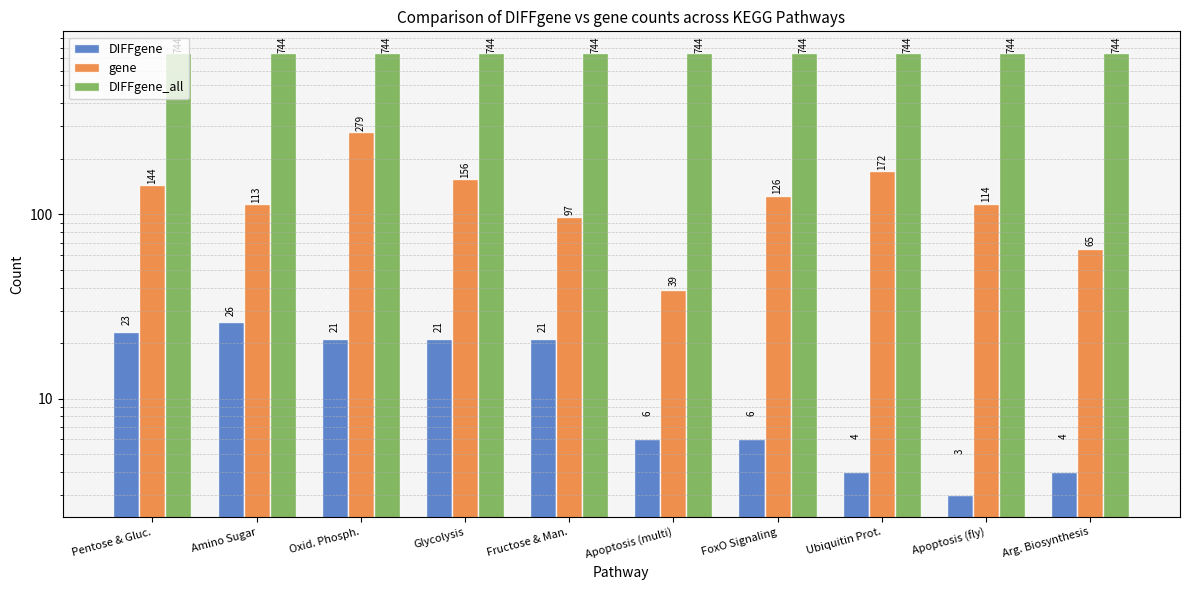

What is the sum of the DIFFgene values at Ubiquitin Prot. and Glycolysis?

25